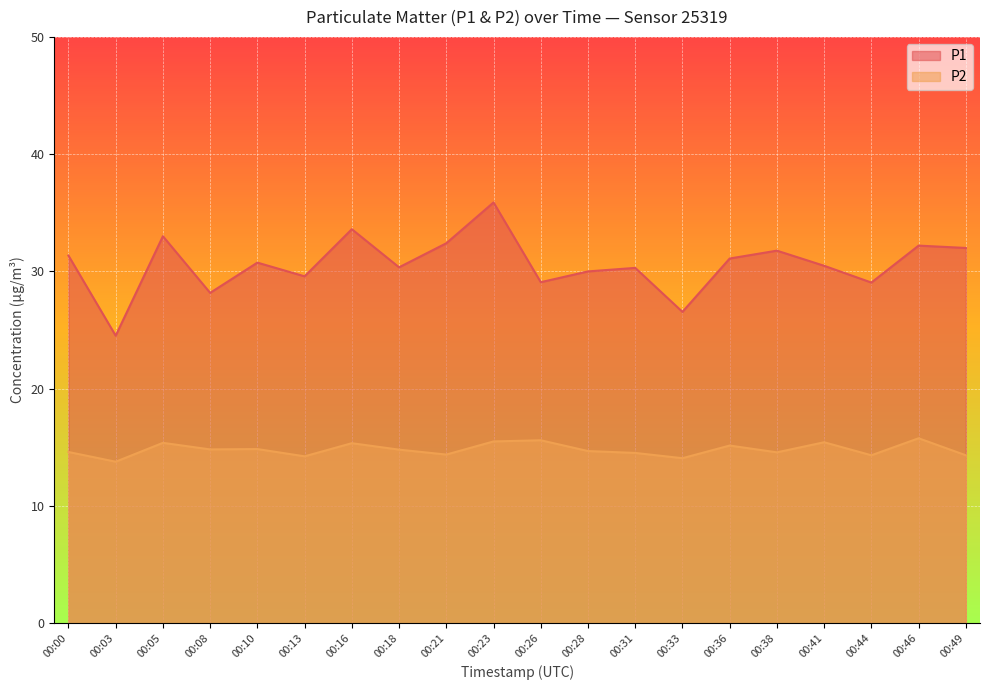

Read the P2 value at 00:23.

15.5